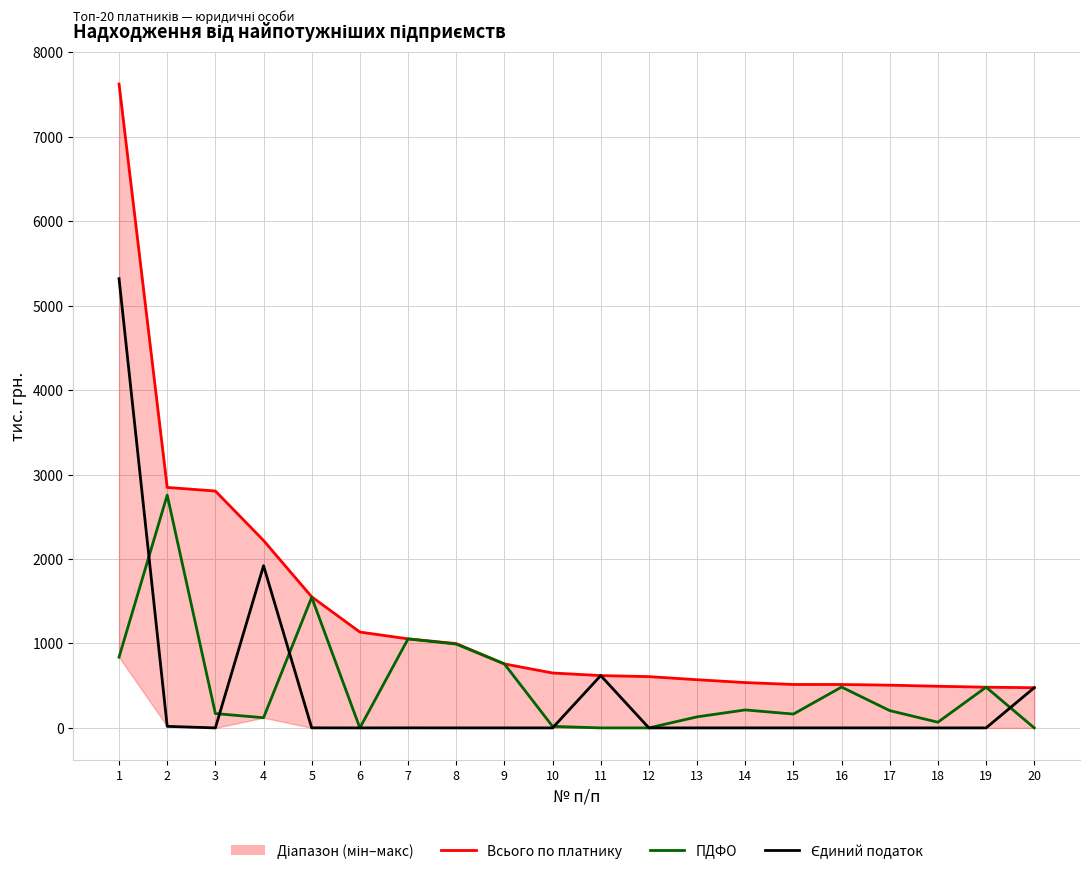

Reading left to right, transcribe all the data shown in this chart.

Всього по платнику: 1=7625.7	2=2848.2	3=2805.5	4=2219.9	5=1552.5	6=1135.2	7=1054.9	8=998.8	9=757.9	10=650.4	11=619.9	12=607.5	13=570.8	14=537.0	15=514.6	16=514.3	17=506.3	18=493.3	19=482.3	20=476.0
ПДФО: 1=838.4	2=2757.1	3=170.0	4=120.6	5=1546.4	6=0.0	7=1054.3	8=993.0	9=757.9	10=18.3	11=0.0	12=0.0	13=131.0	14=213.0	15=164.0	16=483.7	17=204.9	18=67.4	19=482.3	20=0.0
Єдиний податок: 1=5320.6	2=18.4	3=0.0	4=1921.0	5=0.6	6=0.0	7=0.6	8=0.0	9=0.0	10=0.1	11=619.9	12=0.0	13=0.0	14=0.0	15=0.0	16=0.0	17=0.0	18=-0.1	19=0.0	20=476.0